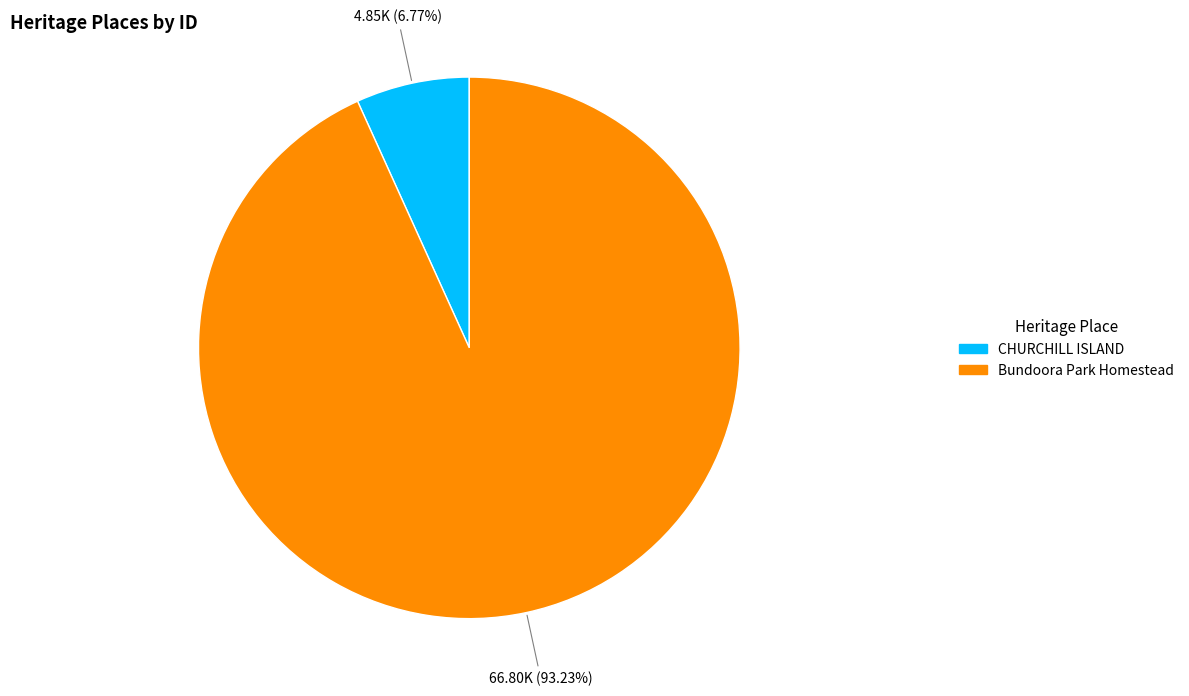

How many segments does this pie chart have?

2